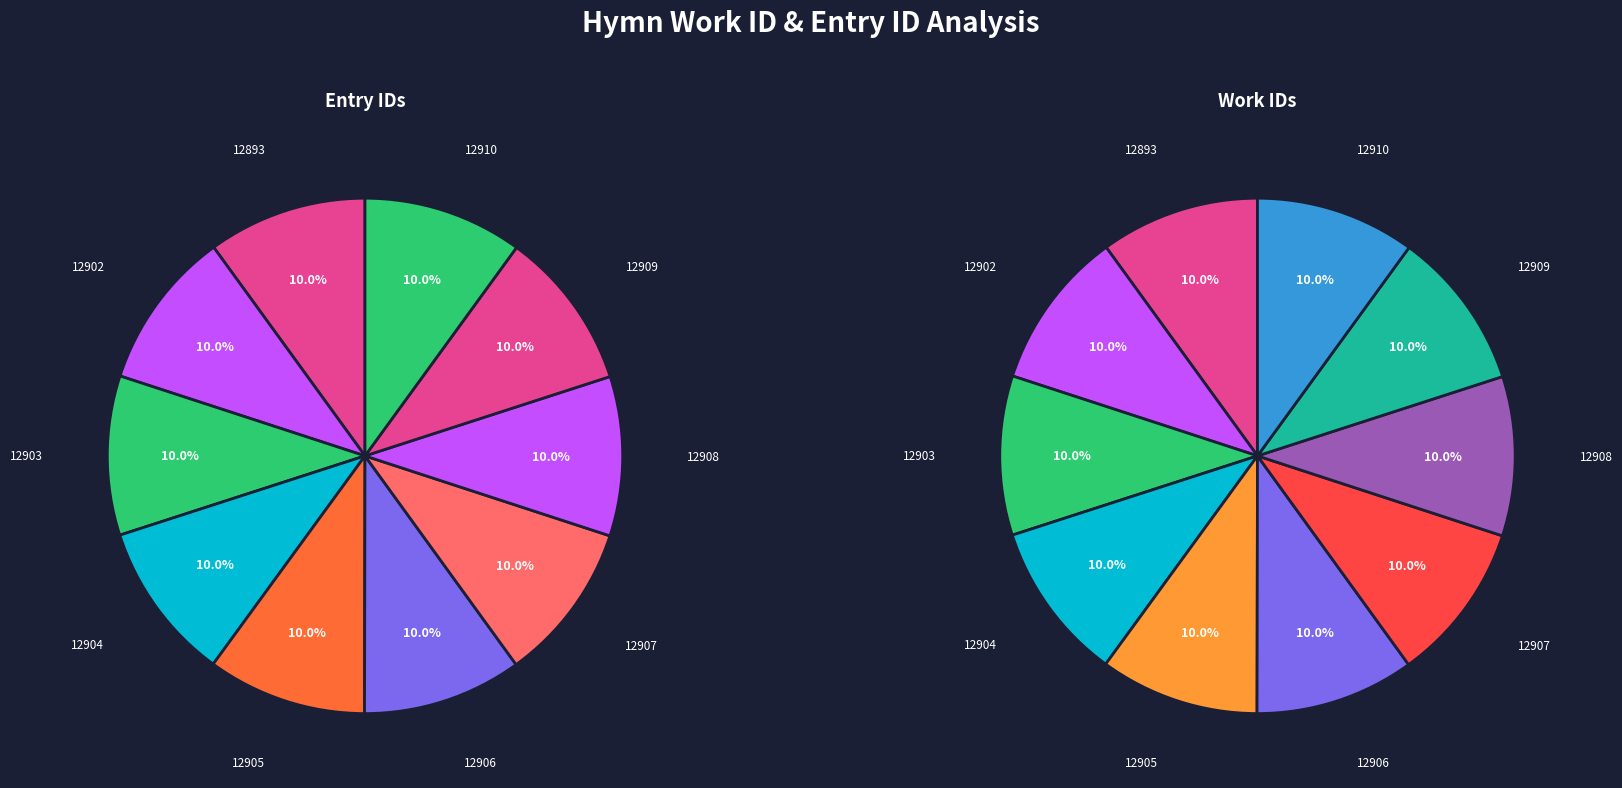

Between 12906 and 12907, which is larger?

12907